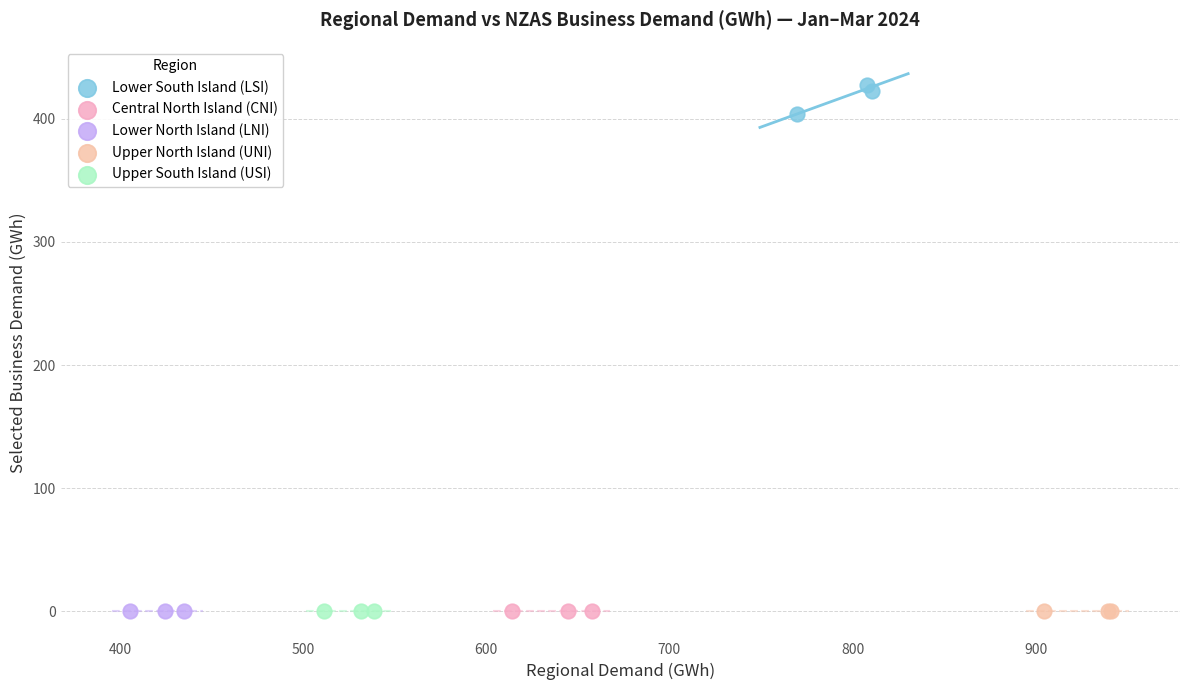

Which series contains the highest Y value?

Lower South Island (LSI)